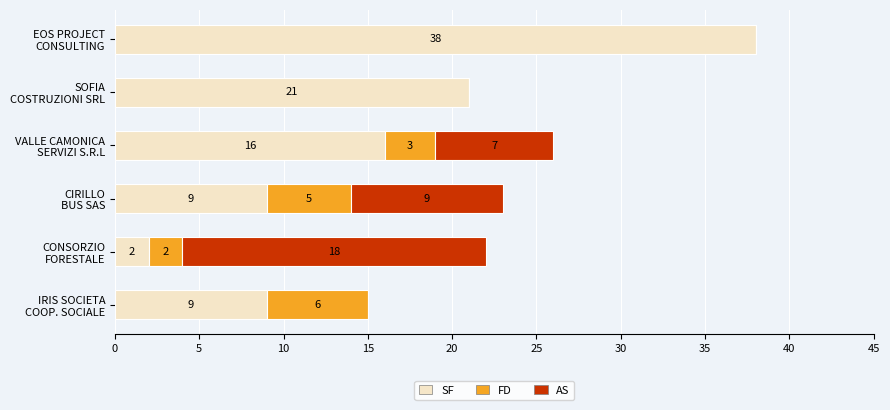

What is the maximum value for SF?

38